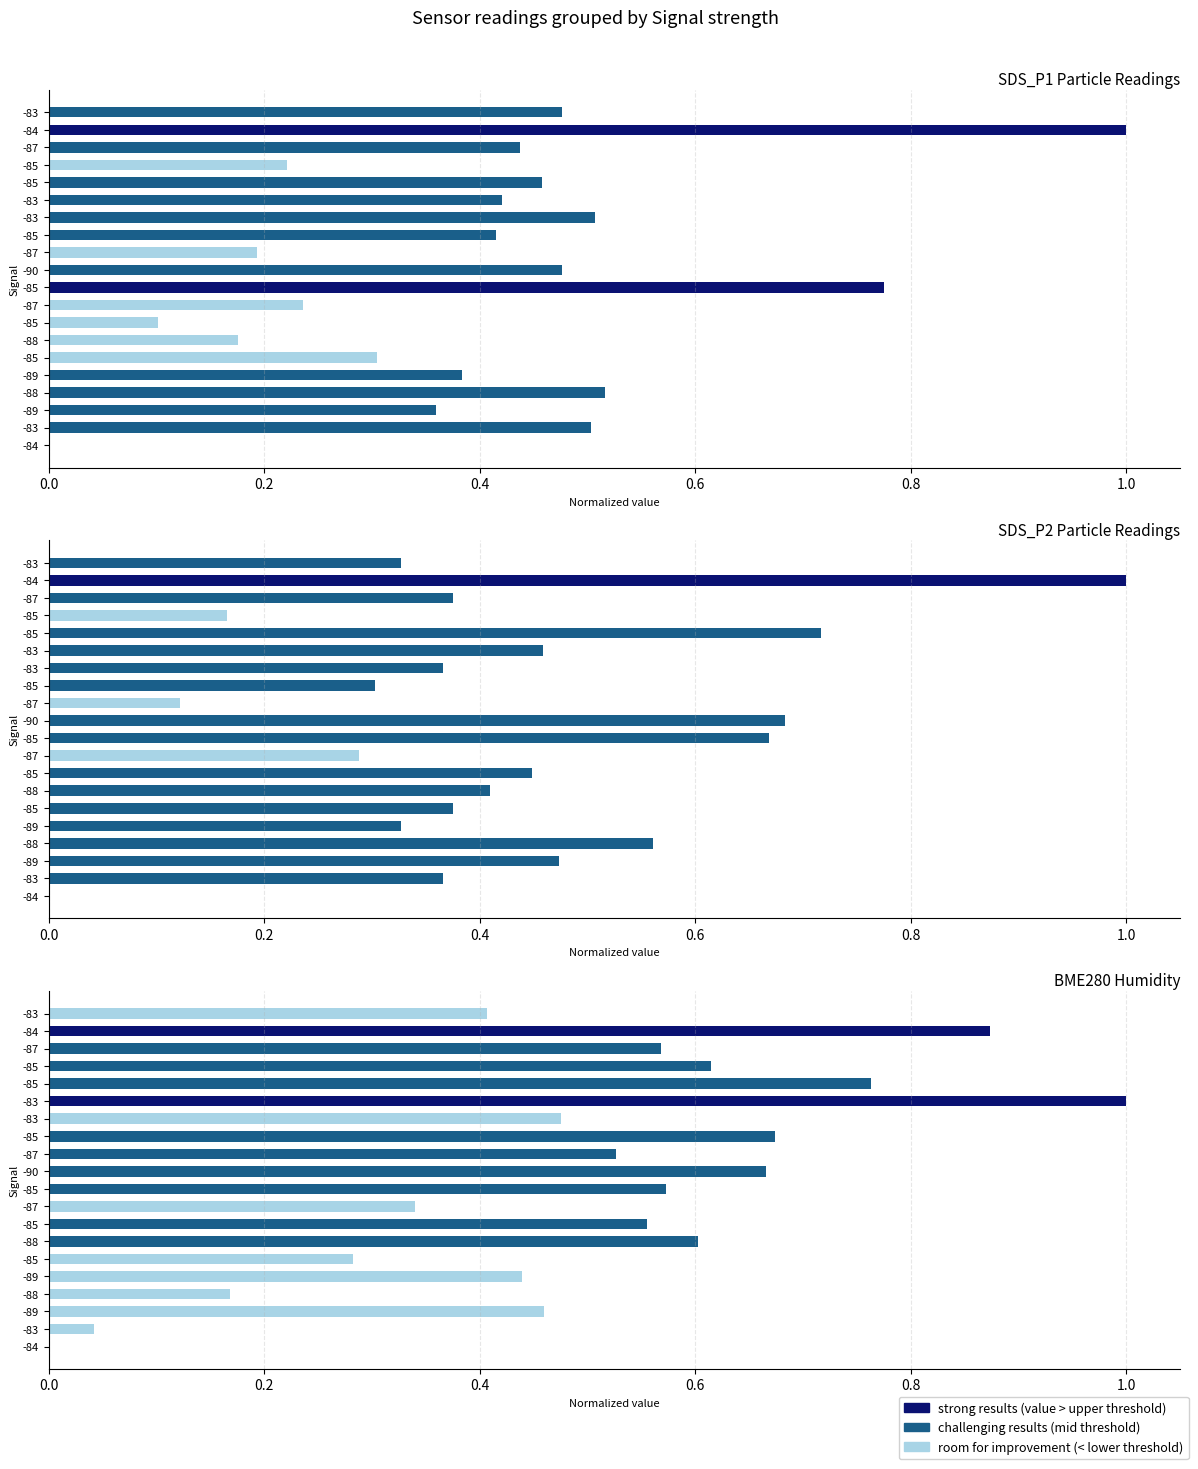

How many data points in SDS_P2 are above 0?

19